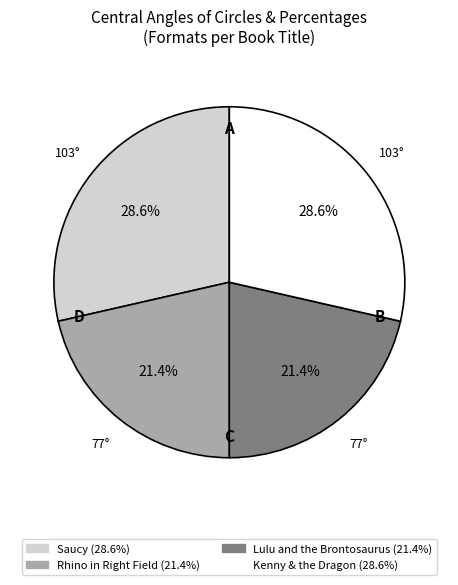

How much of the chart is everything except Saucy?

71.4%